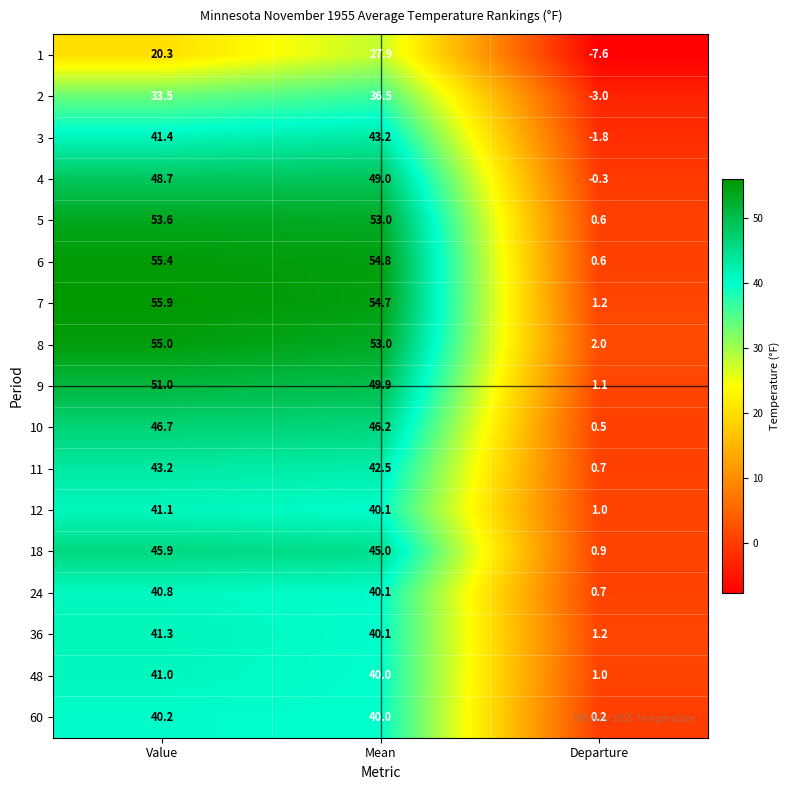

The 11 series shows 0.7 at Departure. True or false?

True